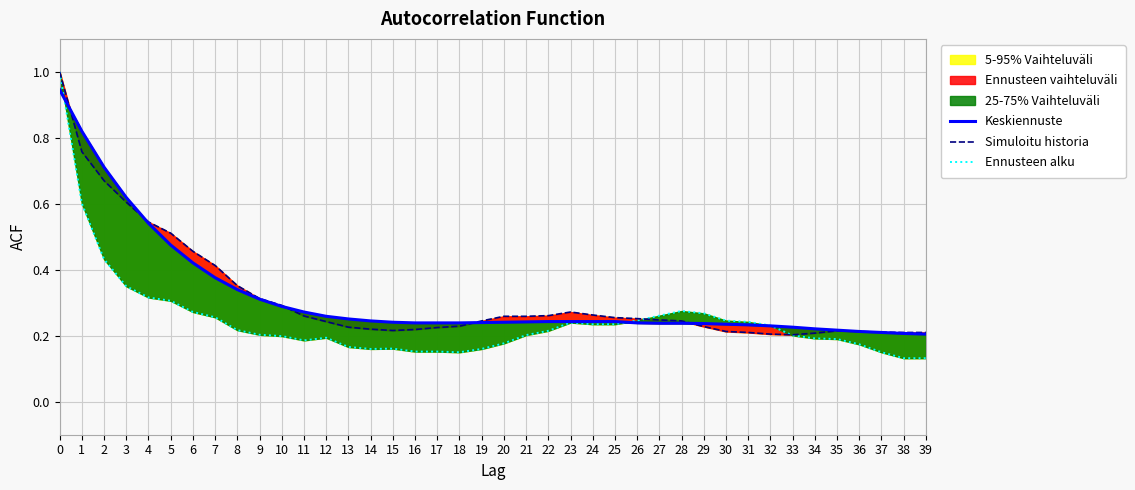

Between 1 and 16, which is larger?

1